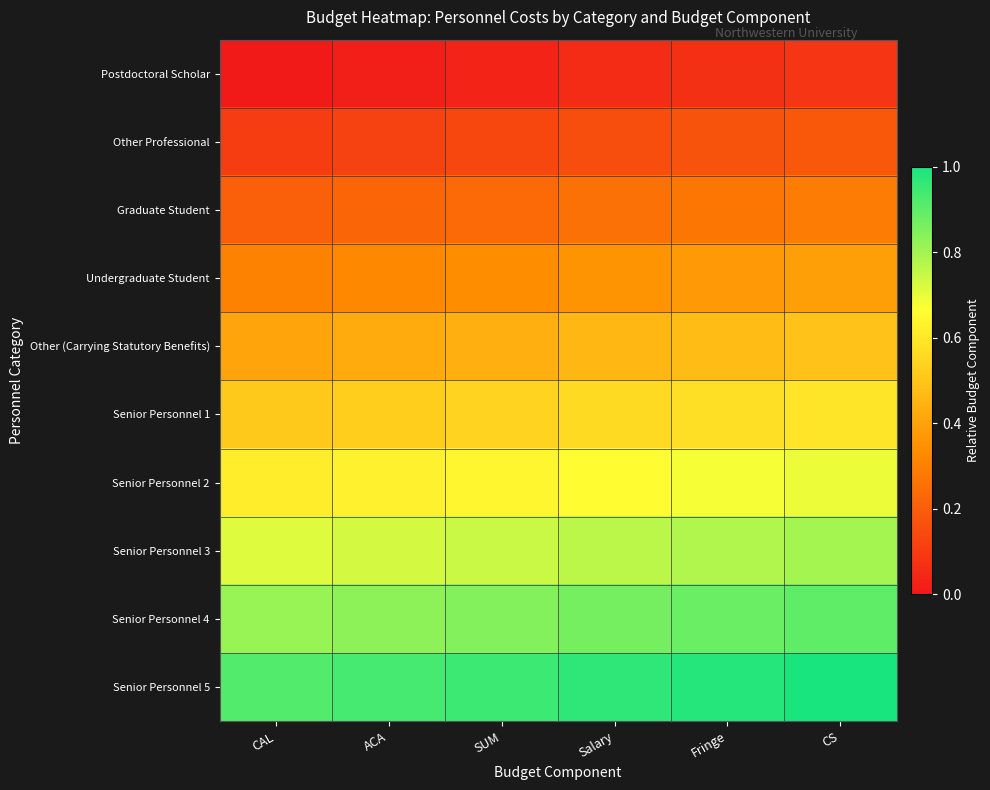

How many series are shown in this chart?

10